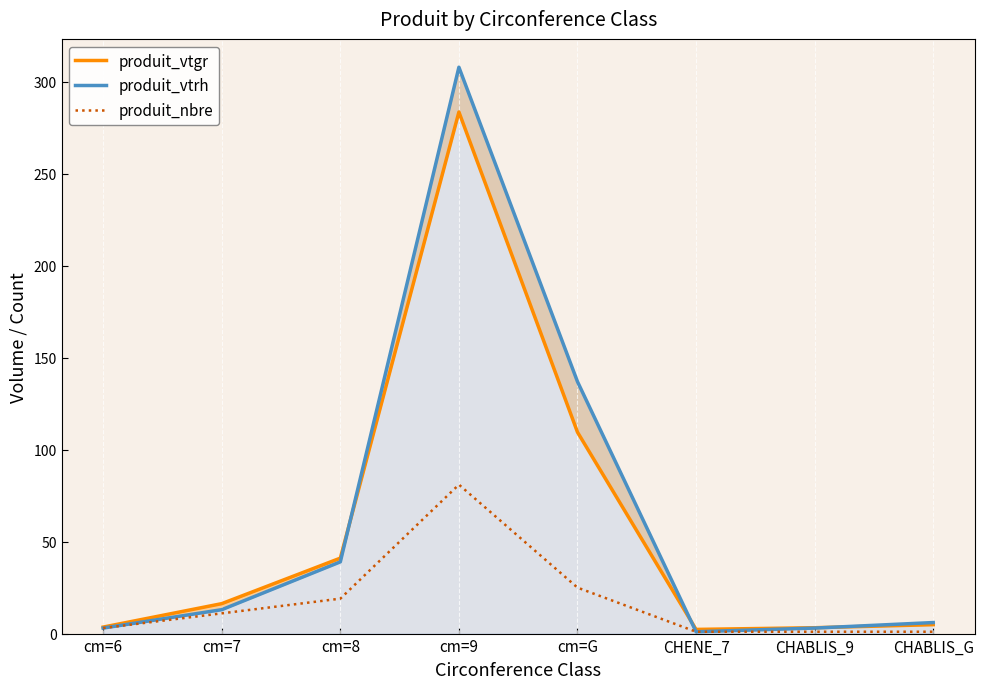

What are all the series names shown in the legend?

produit_vtgr, produit_vtrh, produit_nbre